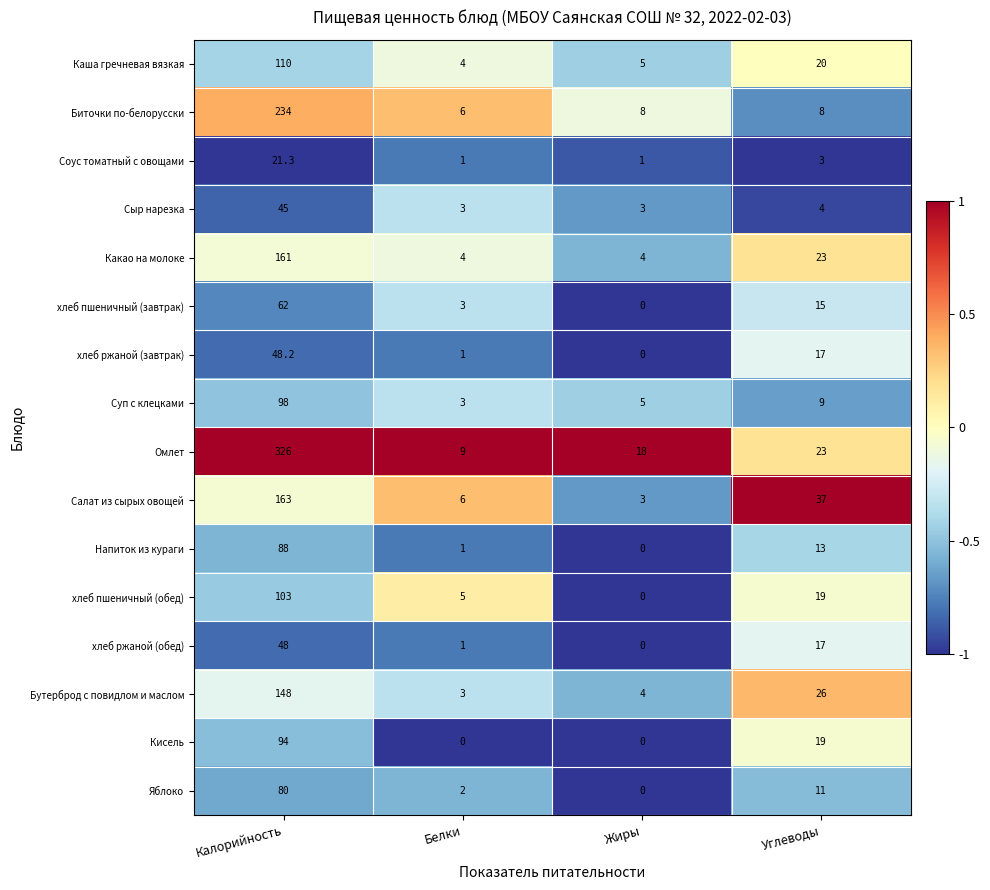

At which category is the sum across all series the highest?

Калорийность